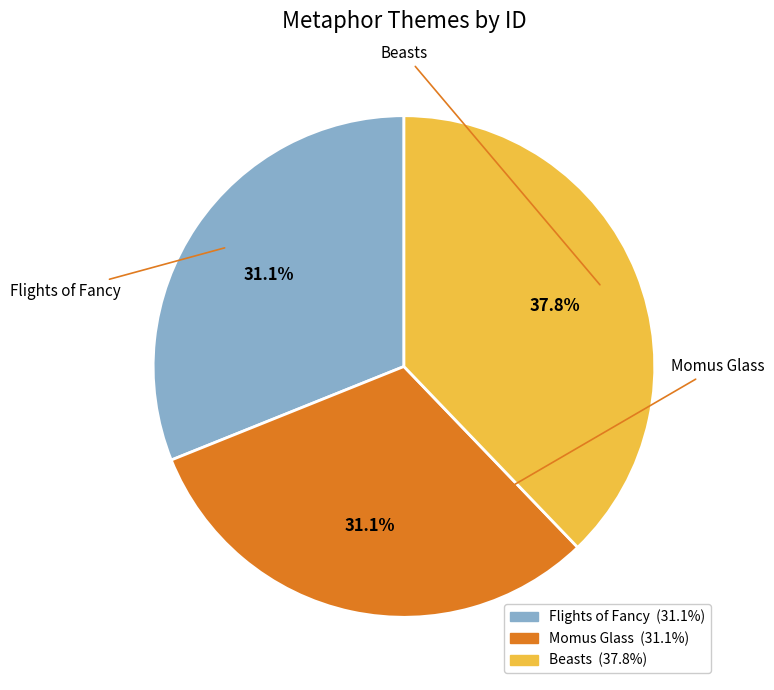

Combined, what portion of the pie is Beasts and Momus Glass?

68.9%